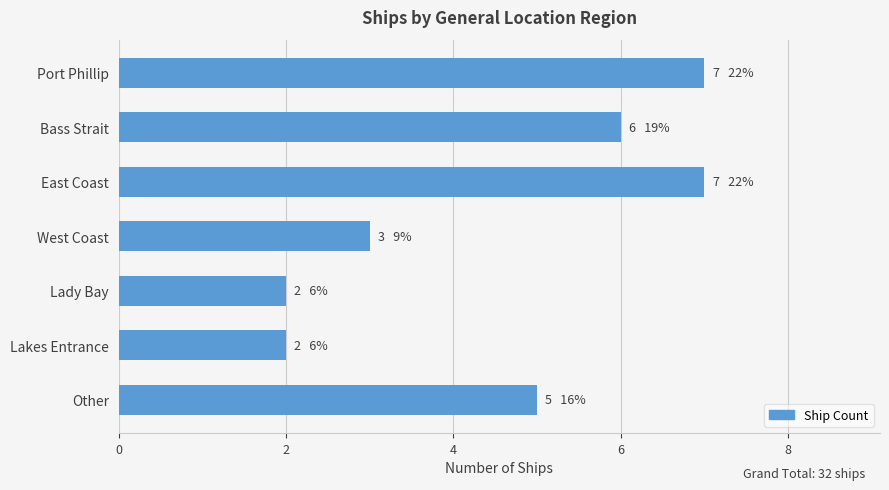

Reading bottom to top, extract all data points from this chart.

Other=5	Lakes Entrance=2	Lady Bay=2	West Coast=3	East Coast=7	Bass Strait=6	Port Phillip=7